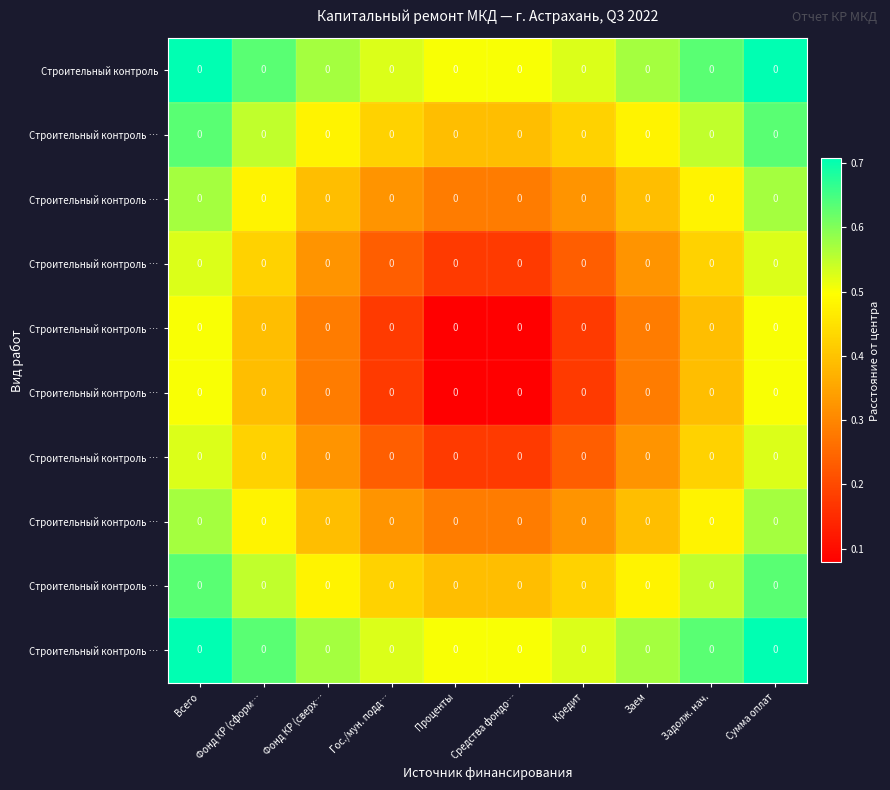

What is the maximum value shown in the chart?

0.7